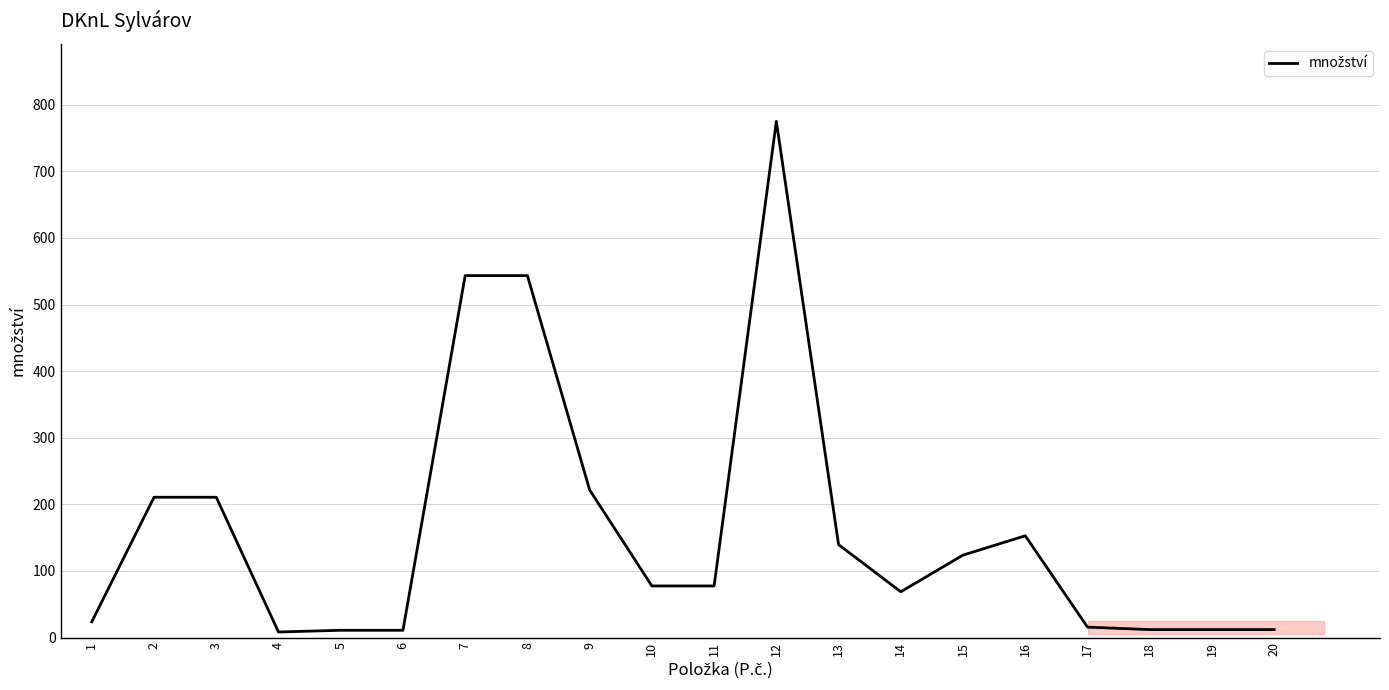

What is the greatest value displayed?

775.0